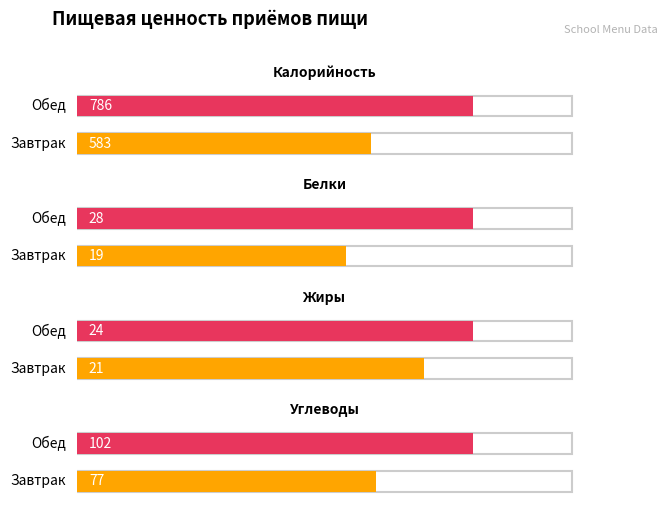

Where is Жиры nearest to the value 22?

Завтрак